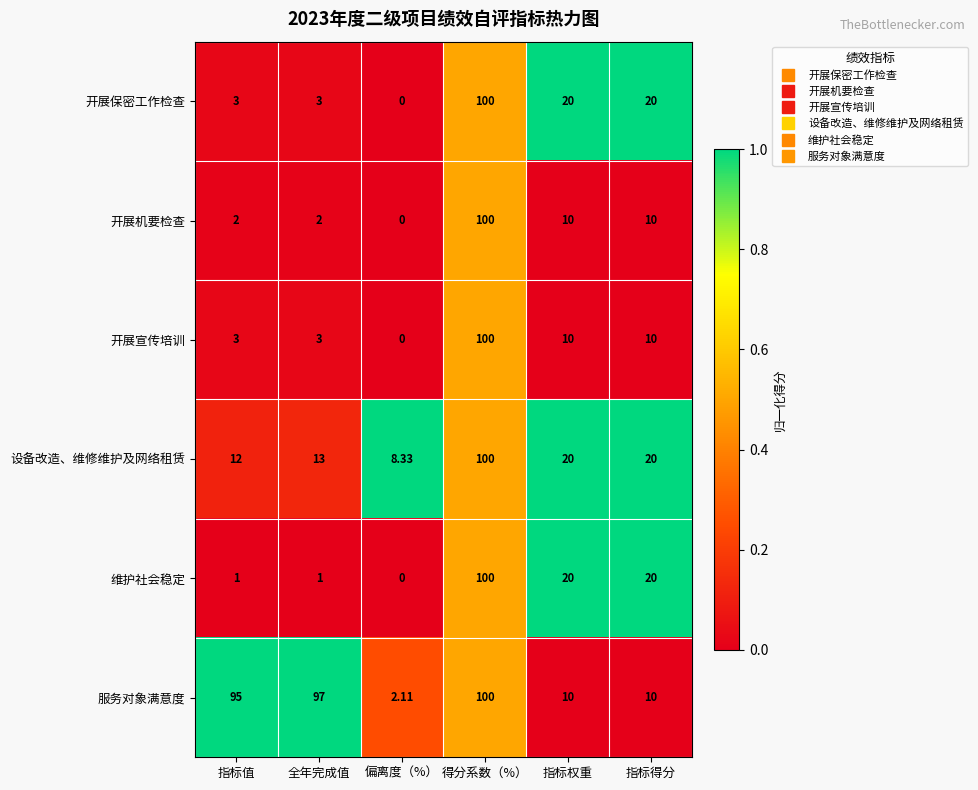

How many positive values does the 开展保密工作检查 series have?

5